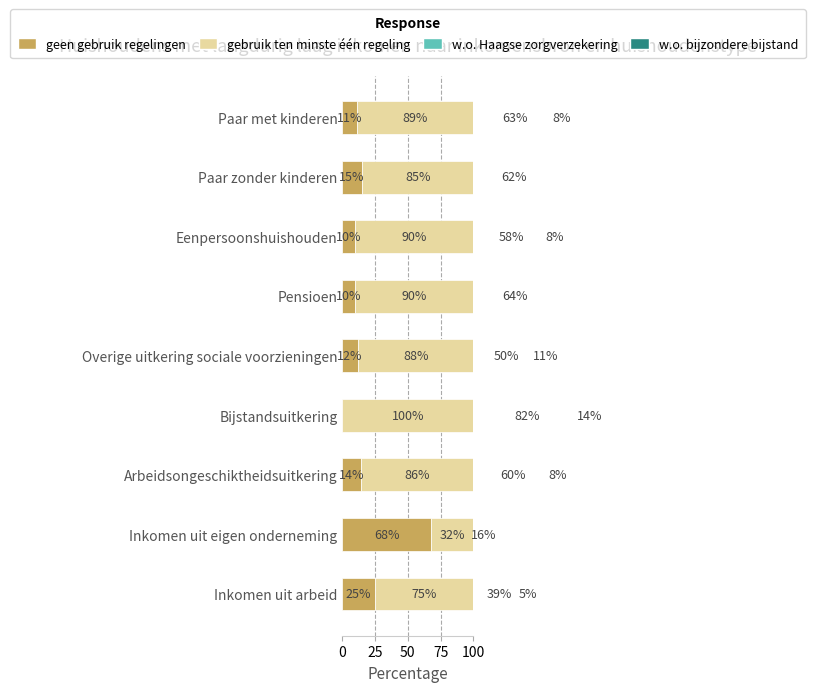

Reading right to left, list all the values displayed in this chart.

geen gebruik regelingen: 11	15	10	10	12	0	14	68	25
gebruik ten minste één regeling: 89	85	90	90	88	100	86	32	75
w.o. Haagse zorgverzekering: 63	62	58	64	50	82	60	16	39
w.o. bijzondere bijstand: 8	4	8	2	11	14	8	2	5